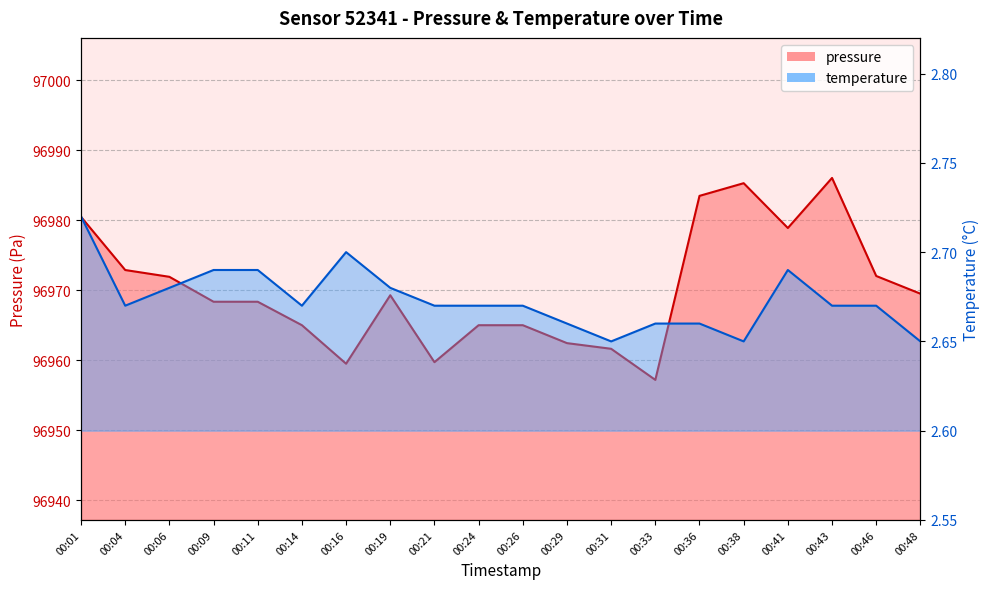

What is the spread (max minus min) of values at 00:48?

96966.9